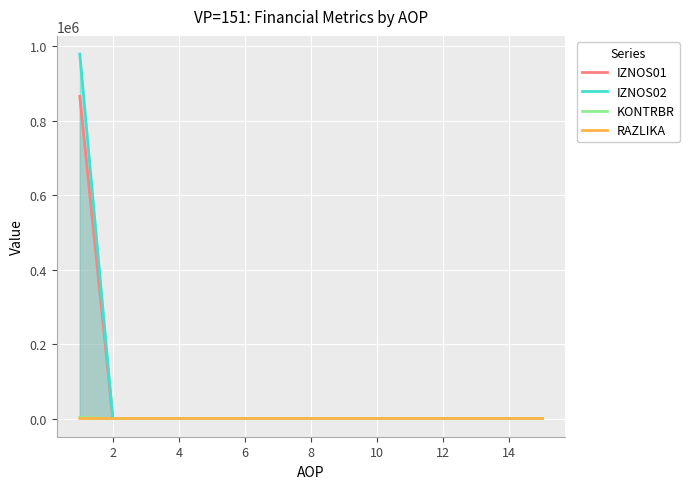

Which series has the widest spread of values?

IZNOS02